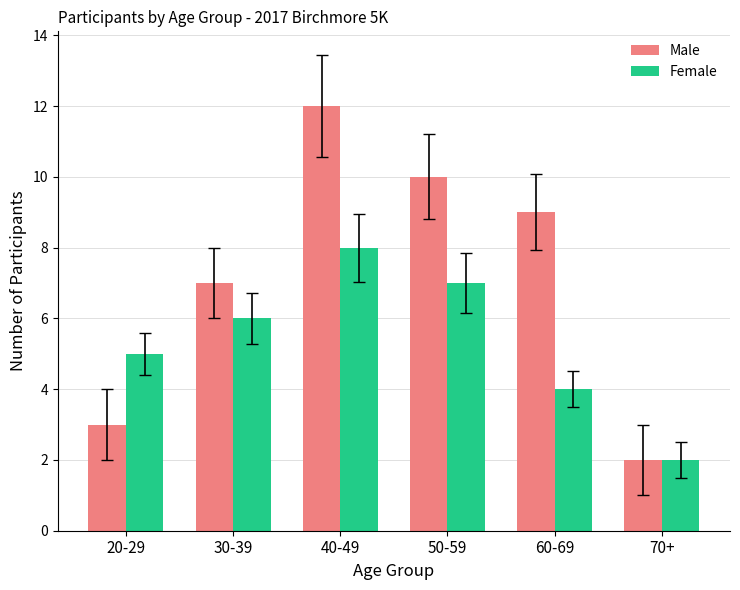

Reading right to left, transcribe all the data shown in this chart.

Male: 70+=2	60-69=9	50-59=10	40-49=12	30-39=7	20-29=3
Female: 70+=2	60-69=4	50-59=7	40-49=8	30-39=6	20-29=5